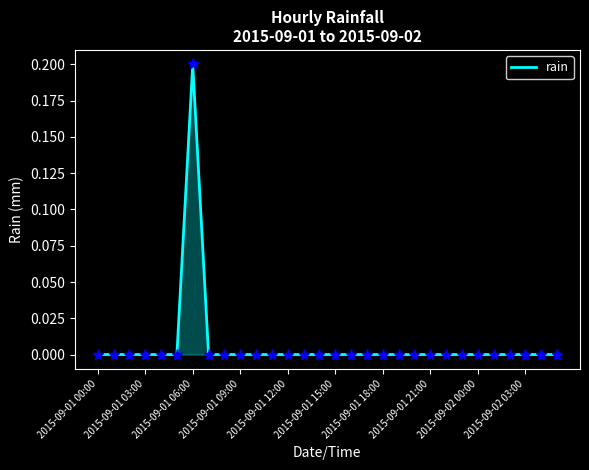

Is this an area chart (filled region under the line)?

Yes